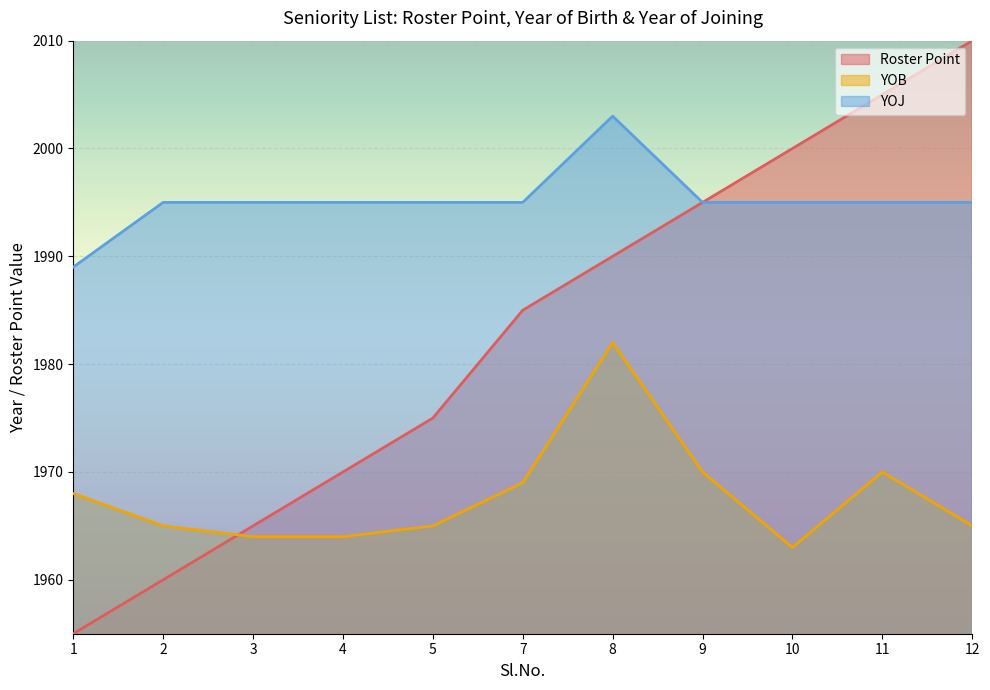

What is the approximate value of Roster Point at 11, to the nearest 5?

2005